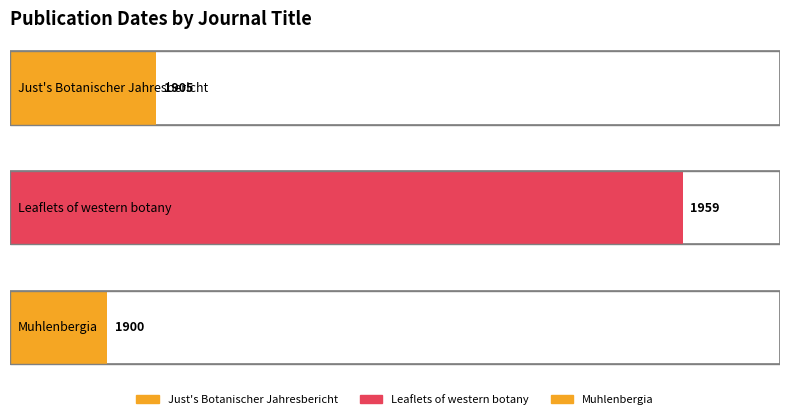

List the labels in order of value, largest first.

Leaflets of western botany, Just's Botanischer Jahresbericht, Muhlenbergia